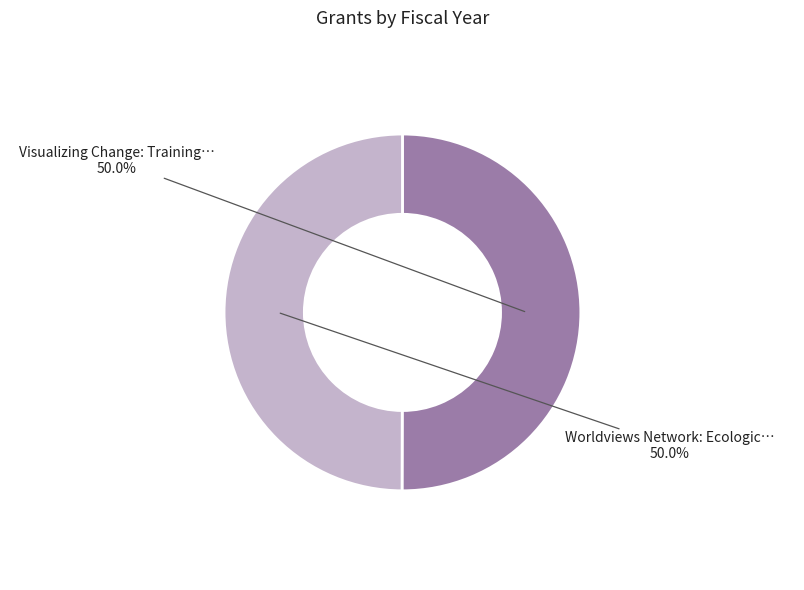

How many slices are in this pie chart?

2